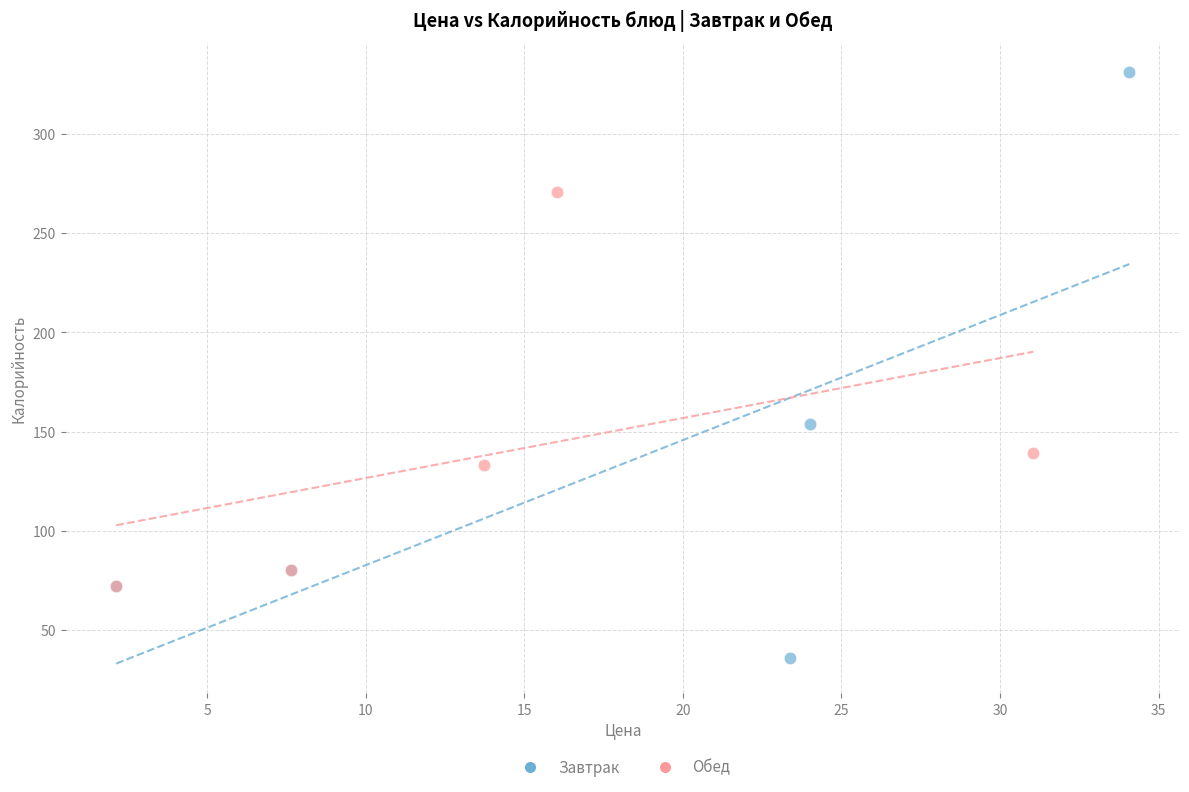

Which series reaches the maximum Y coordinate?

Завтрак